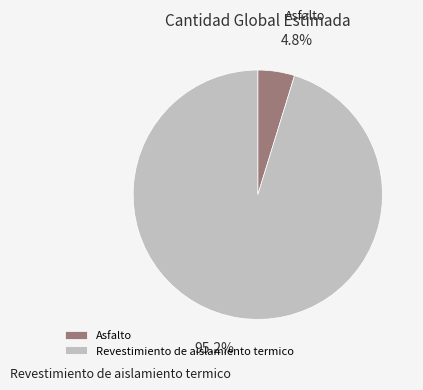

Which slice is the largest?

Revestimiento de aislamiento termico